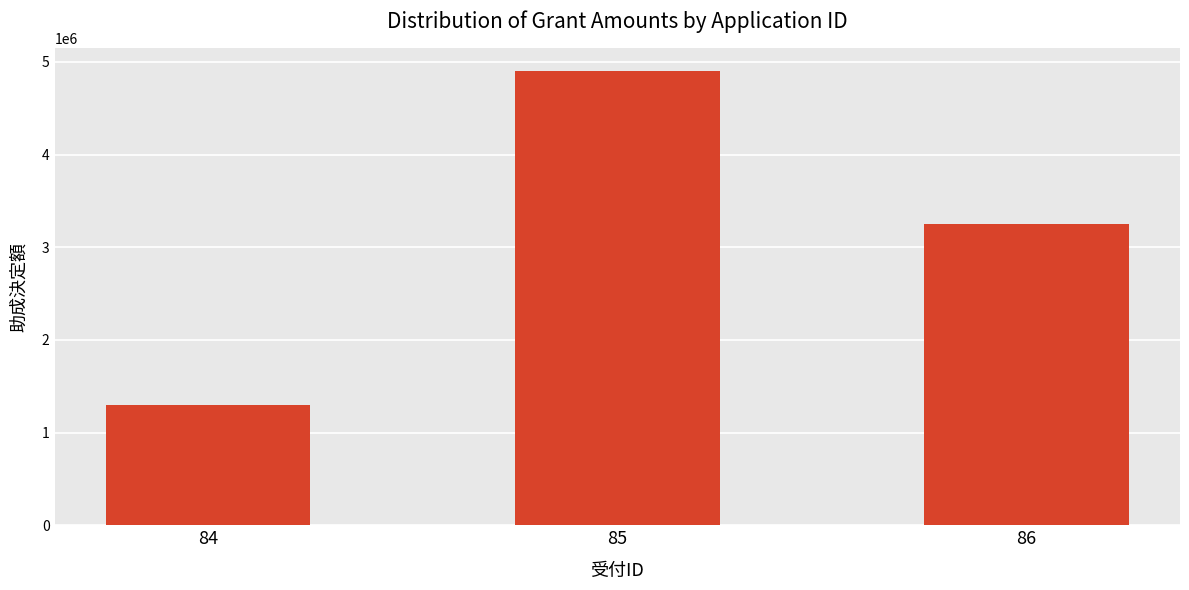

What is the value of the 1st bar from the left?

1300000